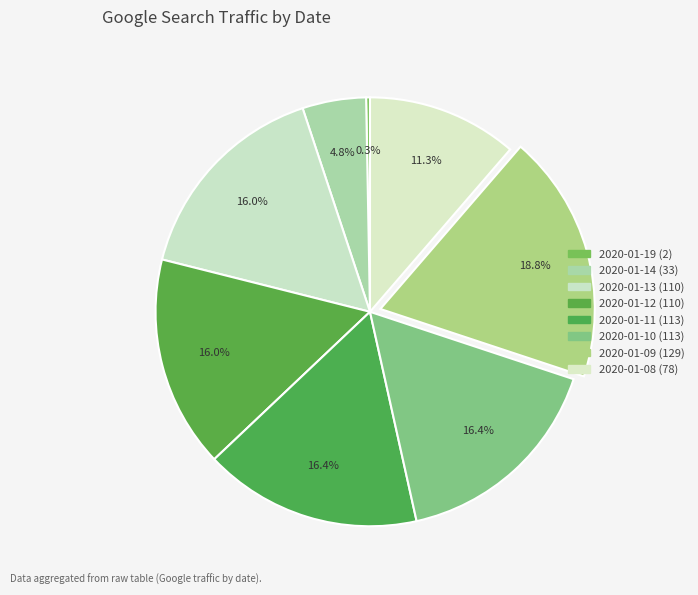

To the nearest percent, what is the difference between the 2020-01-14 and 2020-01-12 slice percentages?

11%